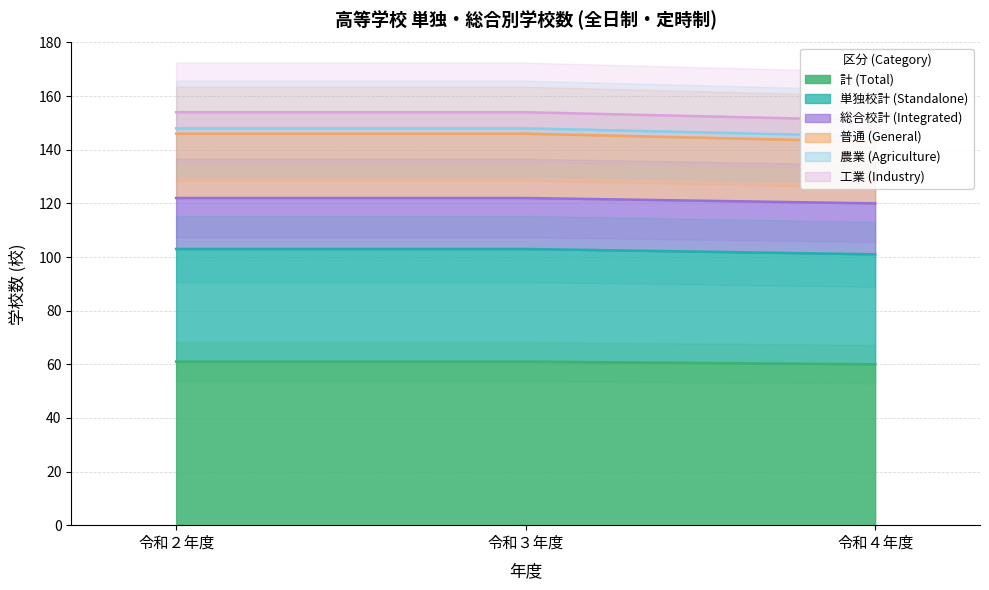

What is the label of the 3rd point from the right?

令和２年度